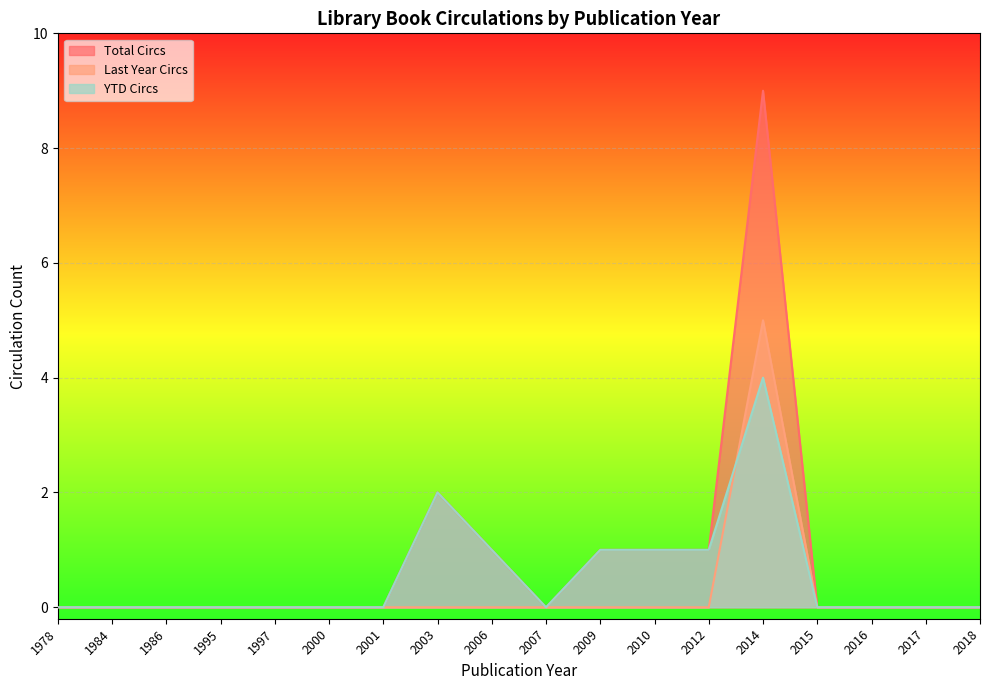

Is the value of Last Year Circs at 1995 greater than the value of YTD Circs at 1984?

No